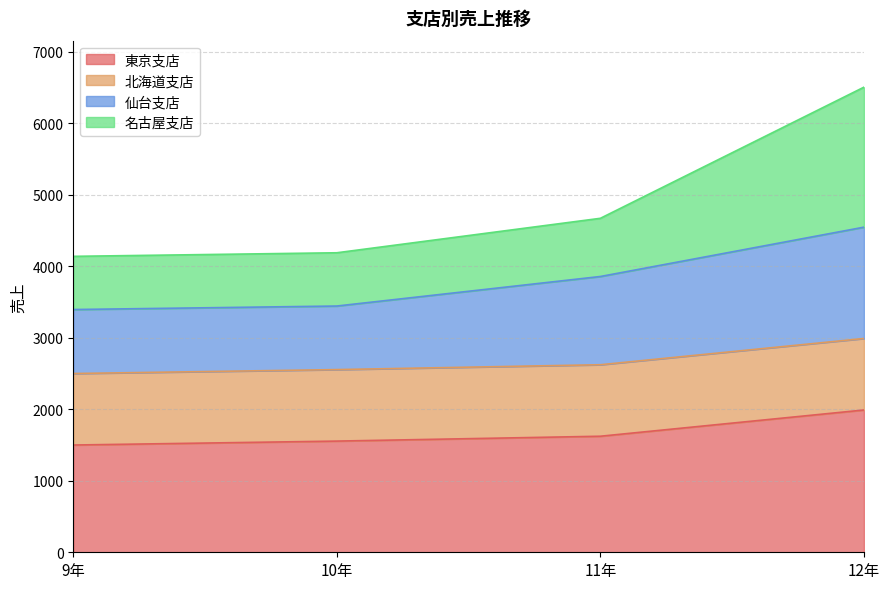

Is it true that 東京支店 equals 1175 at 12年?

False